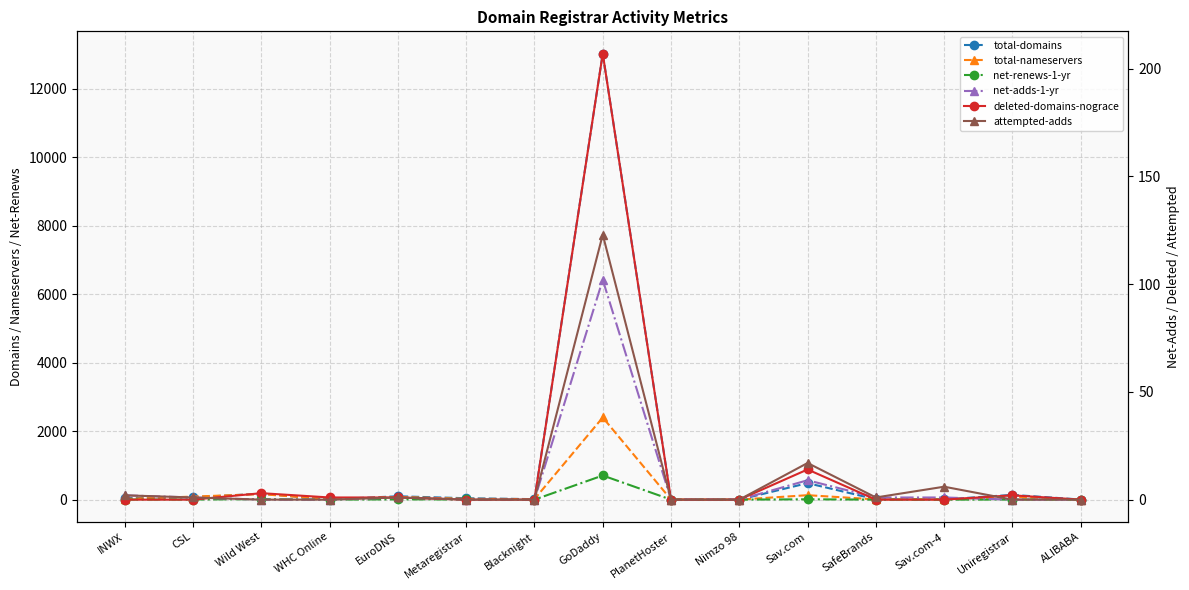

The value of net-renews-1-yr at ALIBABA is -326. True or false?

False